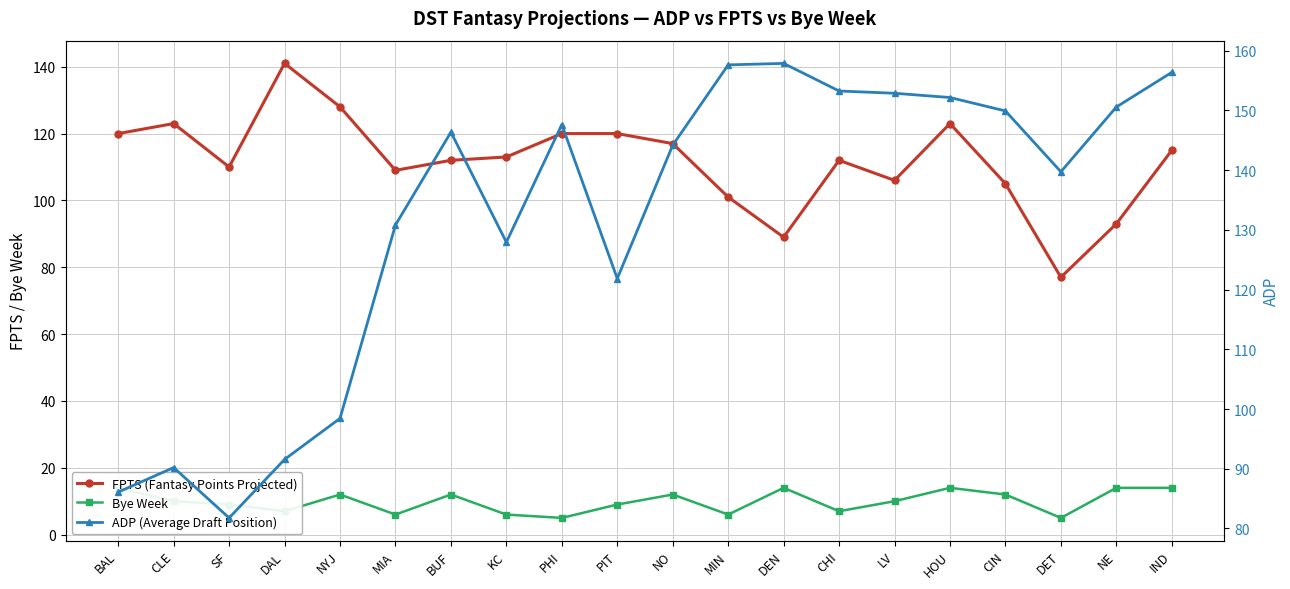

What is the difference between the maximum and minimum values in the FPTS (Fantasy Points Projected) series?

64.0